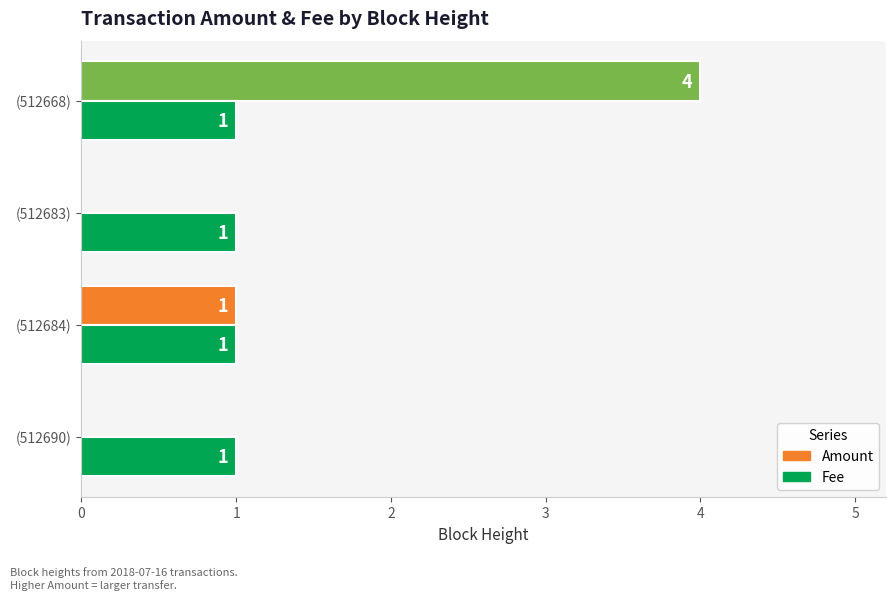

How many data points does each series have?

4